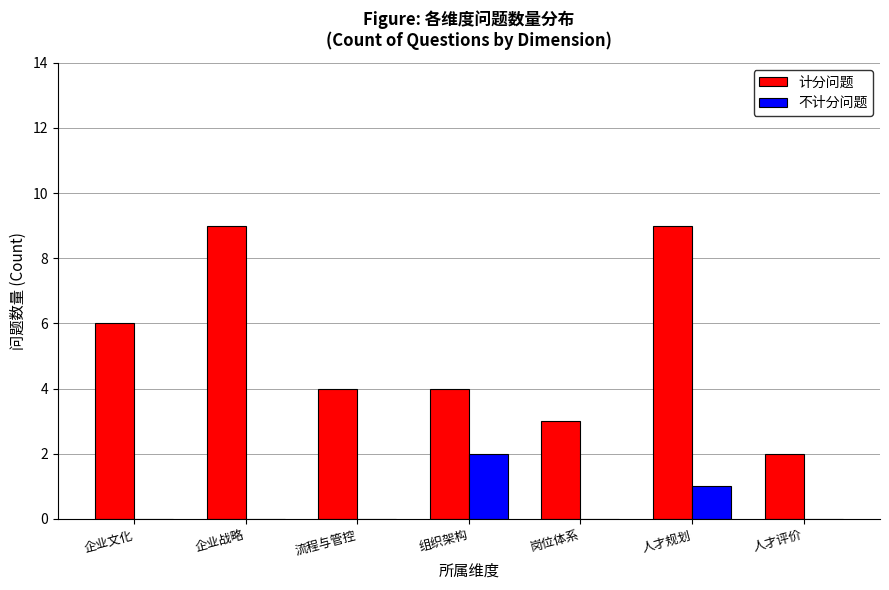

What is the total value across all series at 流程与管控?

4